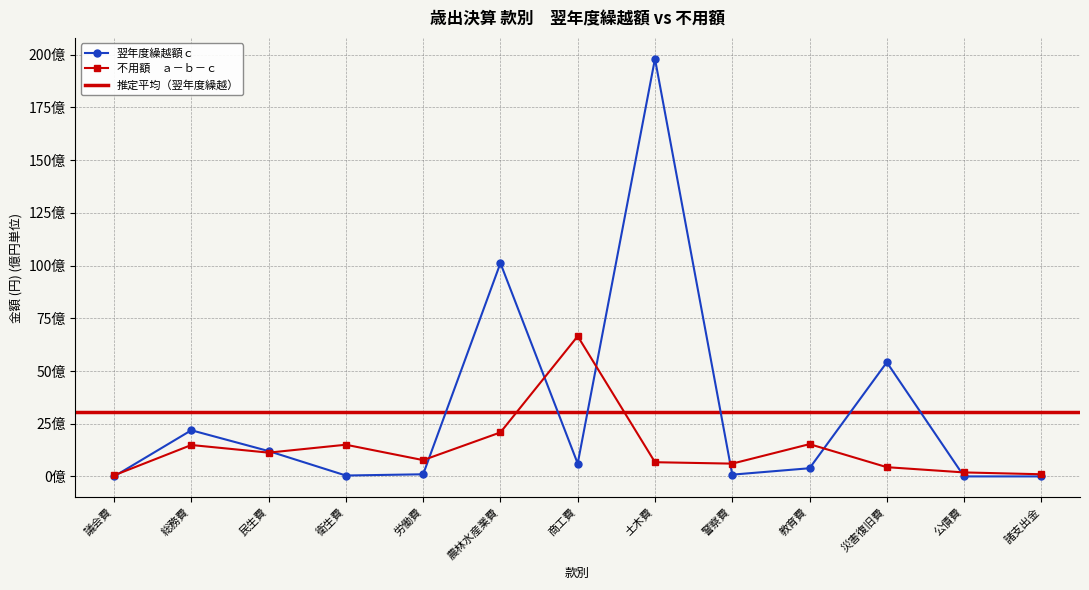

What is the value of the 翌年度繰越額ｃ point at the 5th from the left?

101000000